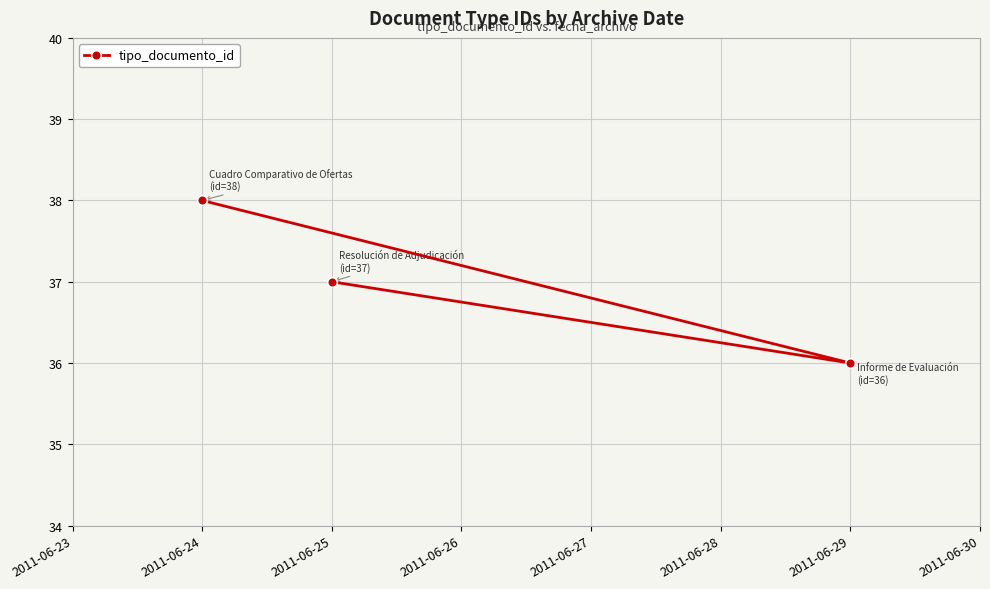

List the labels in order of value, smallest first.

2011-06-29, 2011-06-25, 2011-06-24